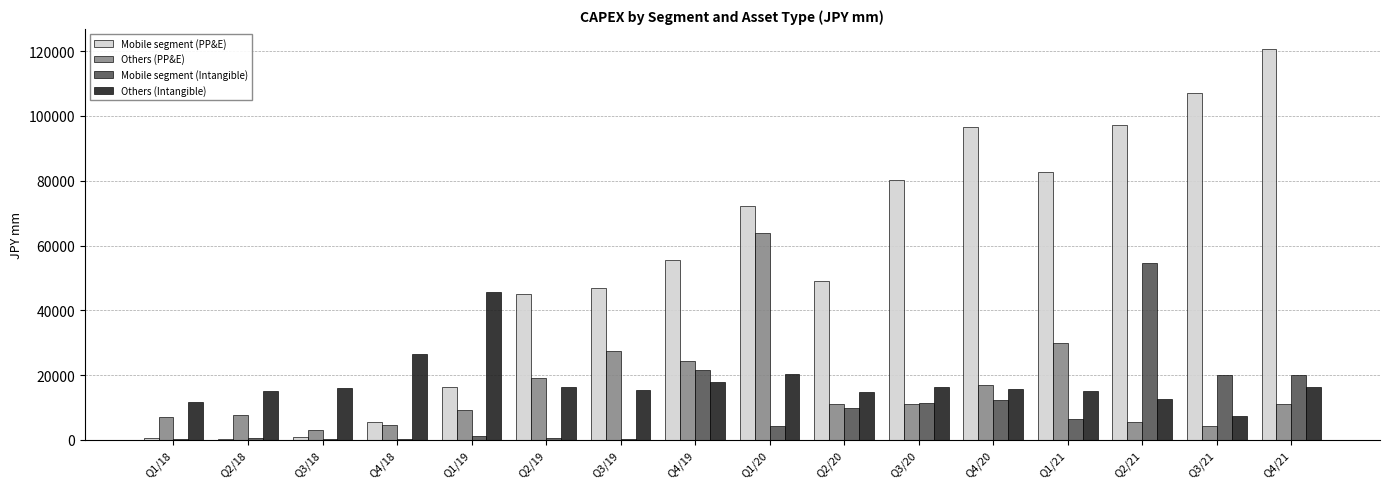

Which series has the largest range (max minus min)?

Mobile segment (PP&E)